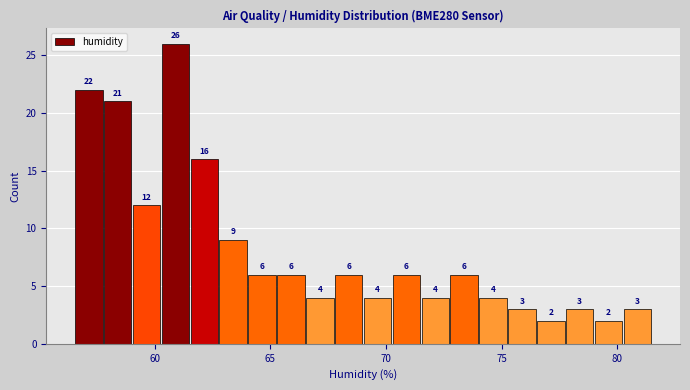

Around what value on the x-axis is the tallest bar? Give the approximate position of its centre, as read against the axis.

61.0